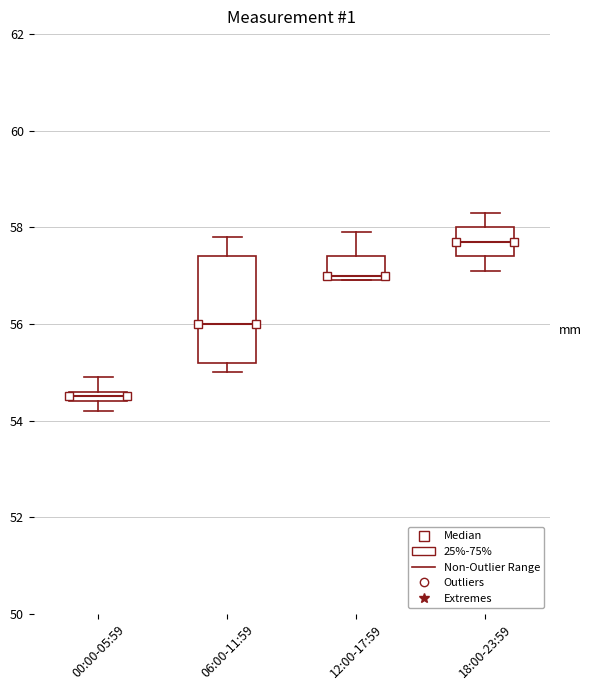

Which box has the highest median line?

18:00-23:59